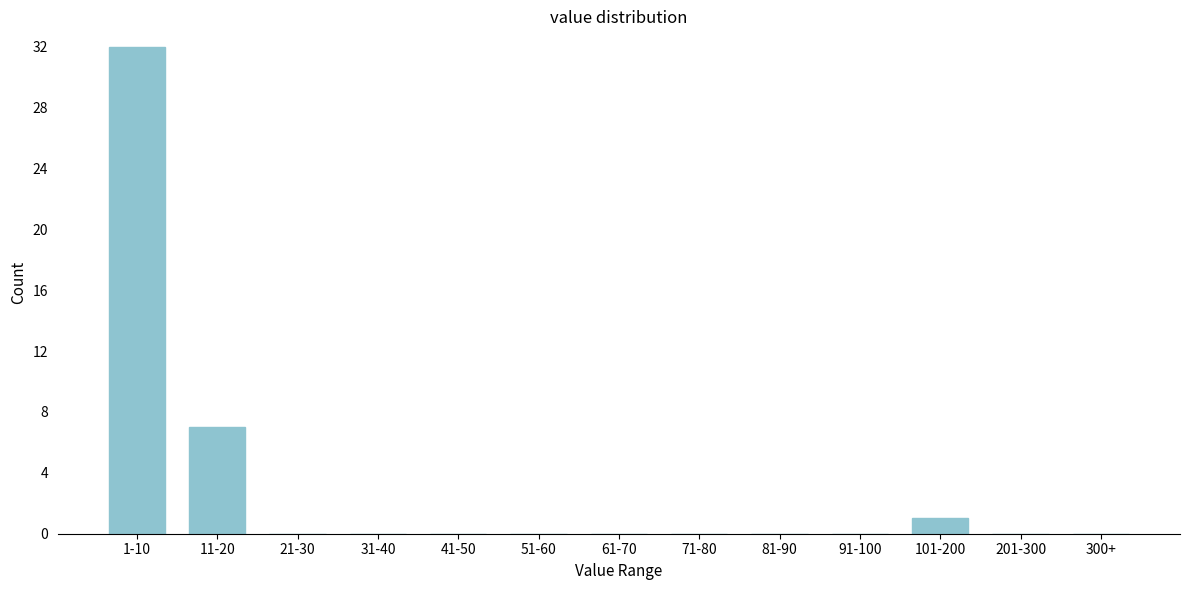

Reading right to left, what are all the values shown in this chart?

300+=0	201-300=0	101-200=1	91-100=0	81-90=0	71-80=0	61-70=0	51-60=0	41-50=0	31-40=0	21-30=0	11-20=7	1-10=32